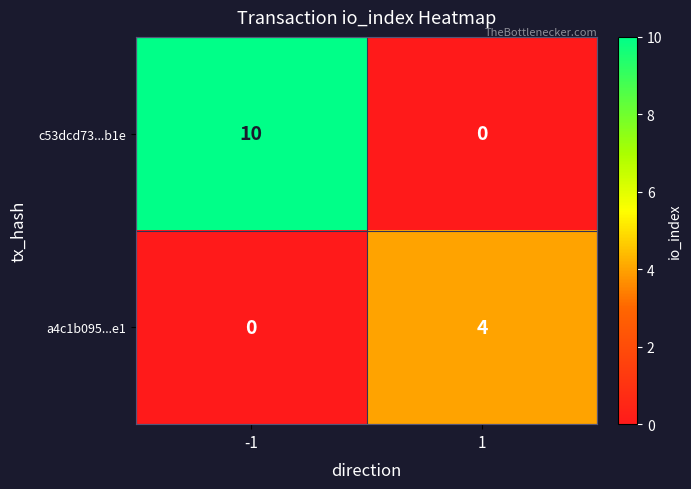

What is the difference between the highest and lowest values at -1?

10